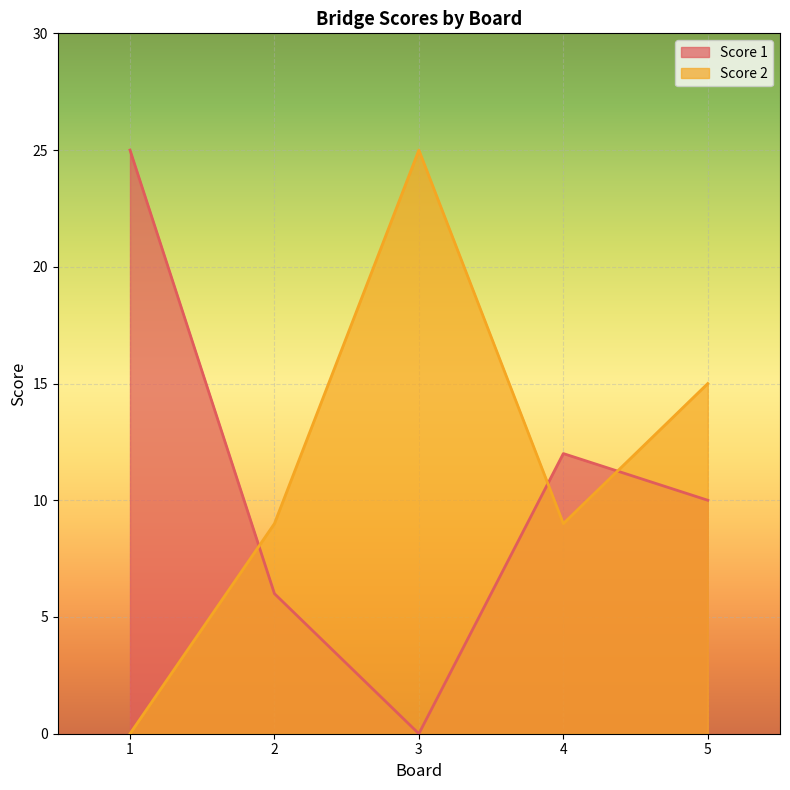

What is the spread (max minus min) of values at 2?

3